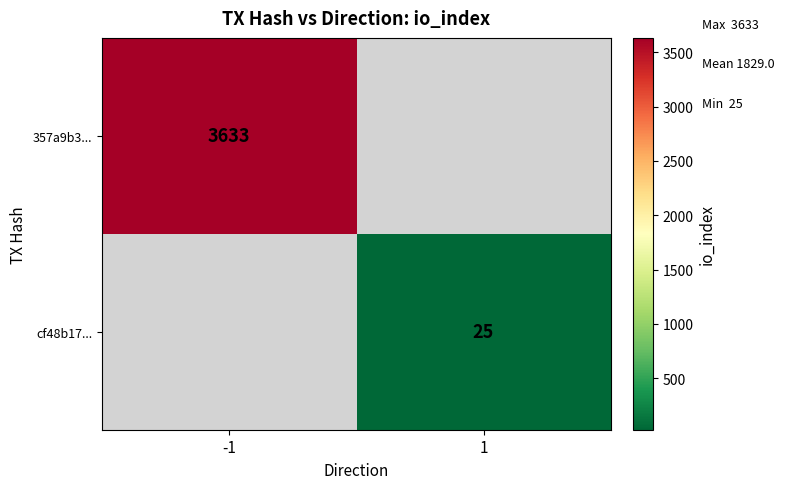

At which category does the chart reach its minimum across all series?

1